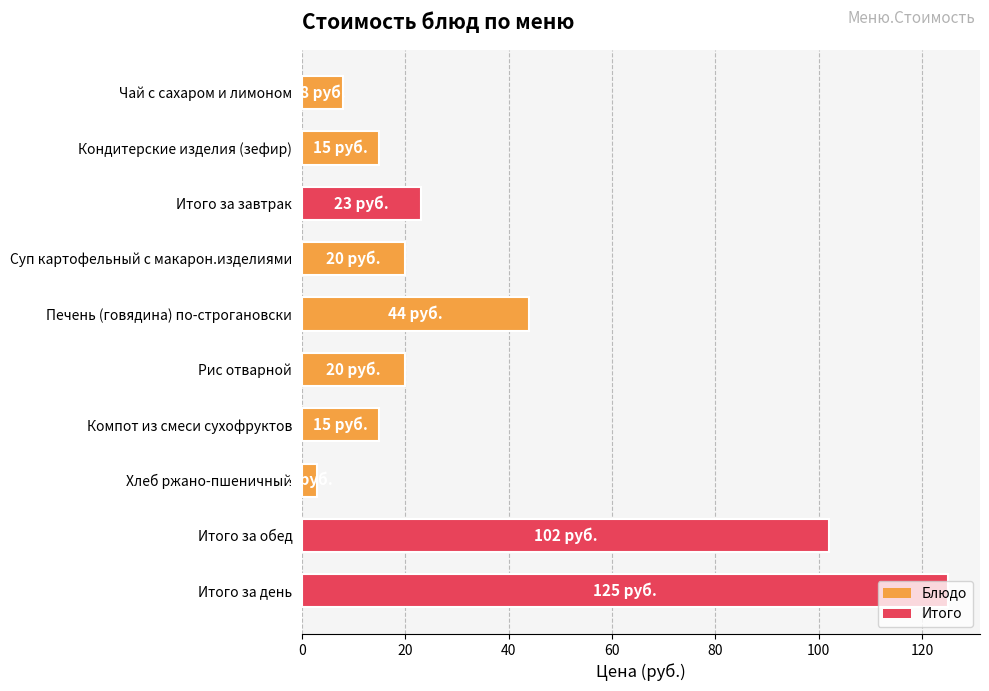

Where is the data nearest to the value 64?

Печень (говядина) по-строгановски